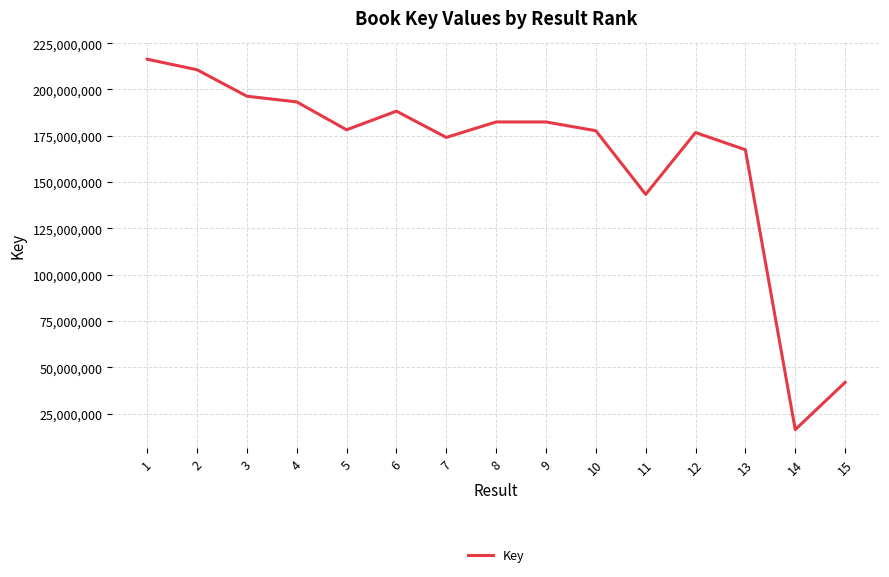

The value at 1 is 282458836. True or false?

False